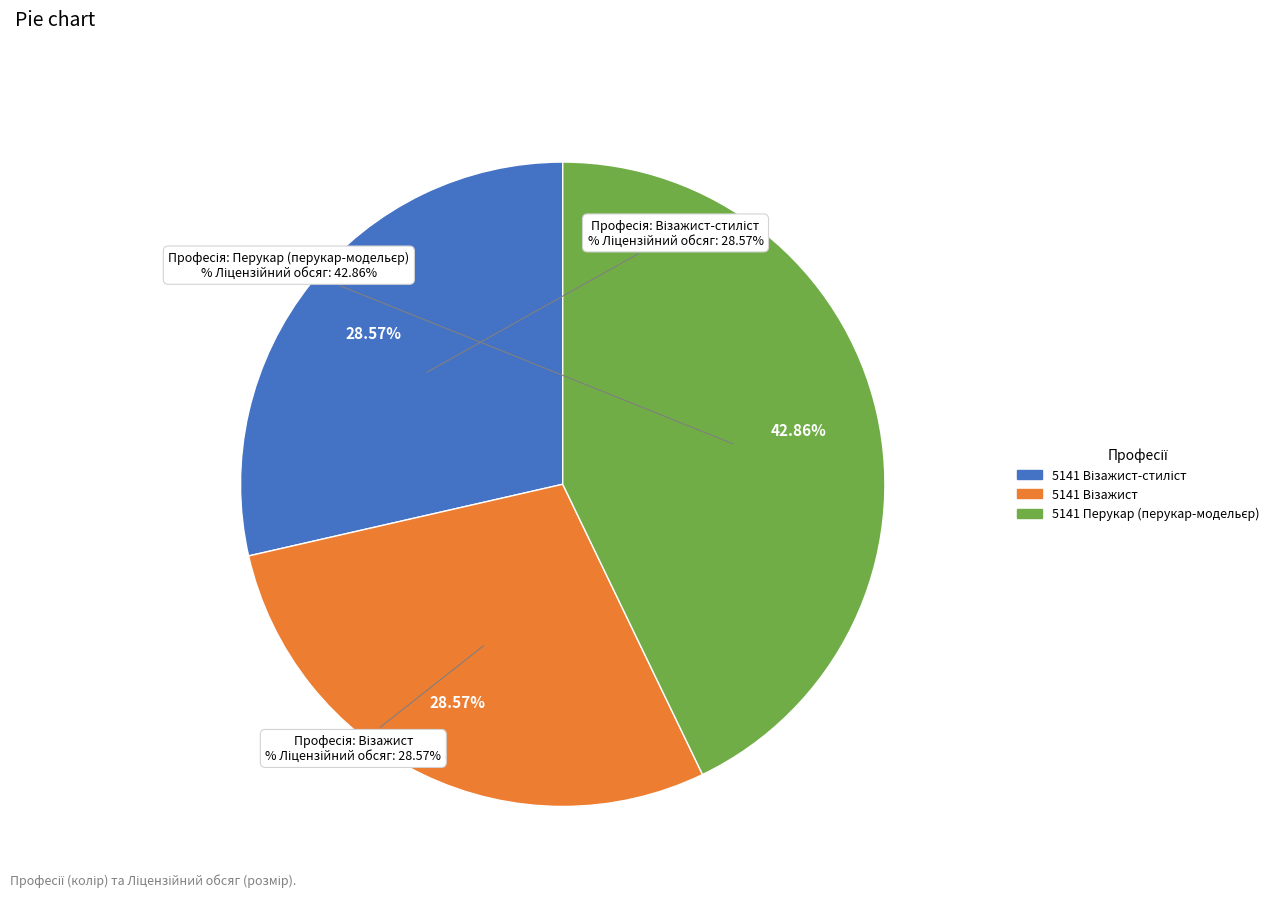

How many segments does this pie chart have?

3